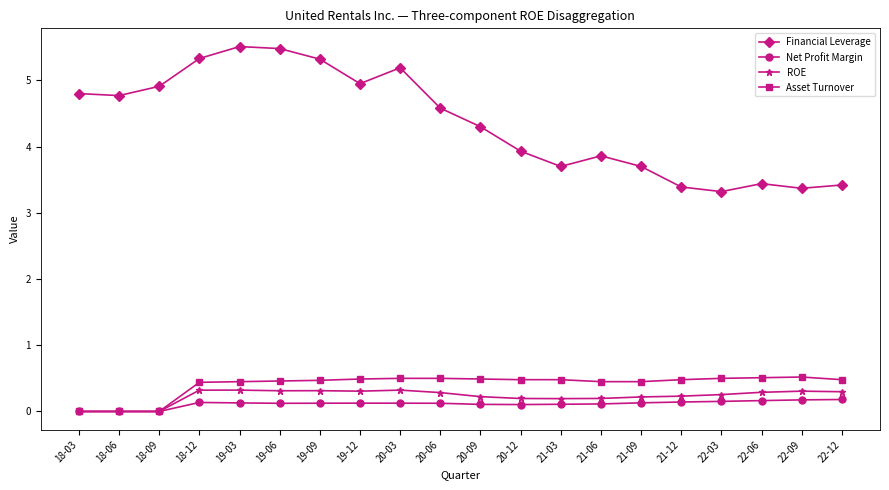

True or false: Financial Leverage has more than 1 interior local peaks.

True